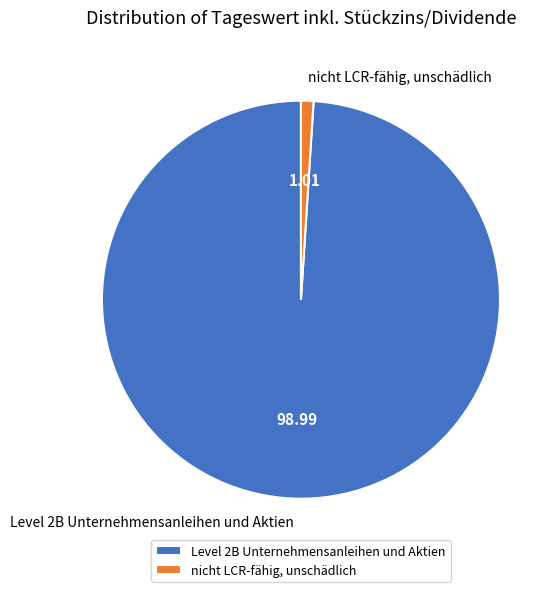

Is it true that Level 2B Unternehmensanleihen und Aktien is 99% of the pie?

True